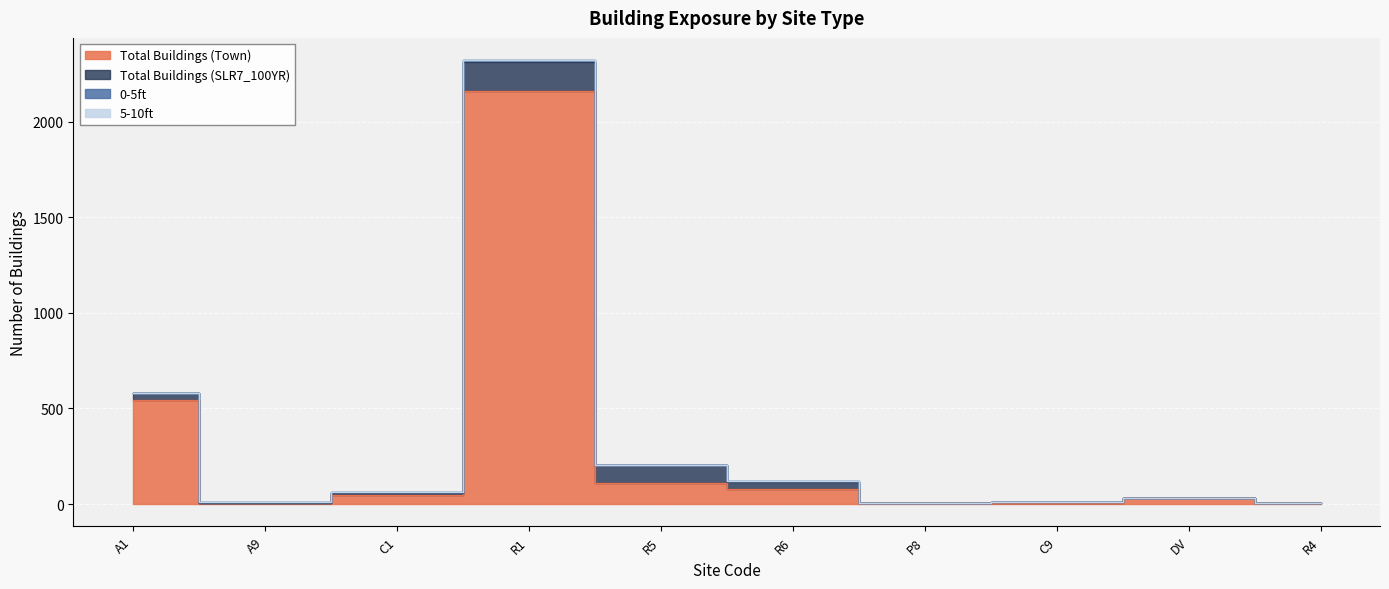

What is the average value of the Total Buildings (Town) series?

300